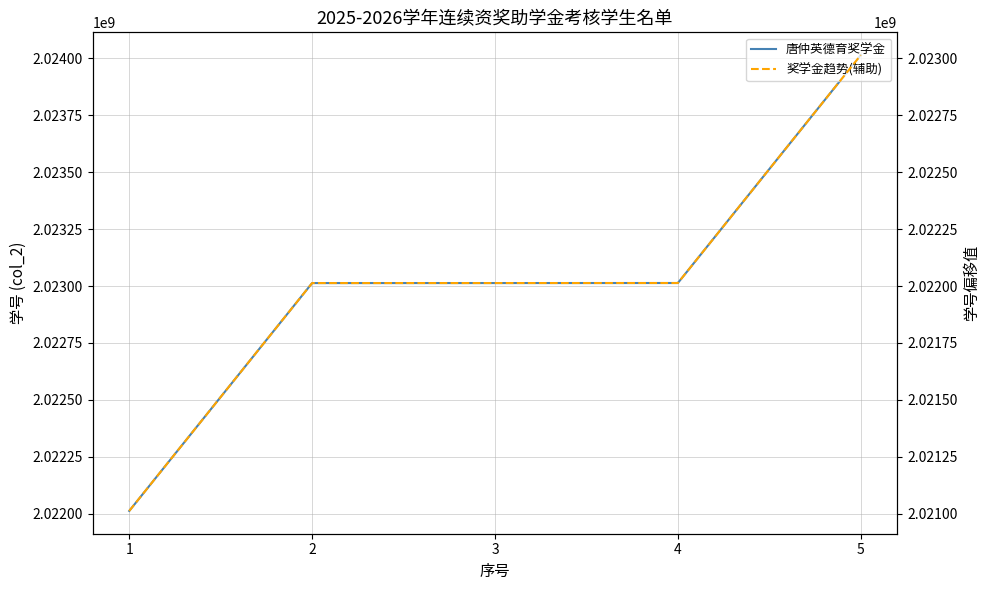

Which category has the lowest value in the 唐仲英德育奖学金 series?

1